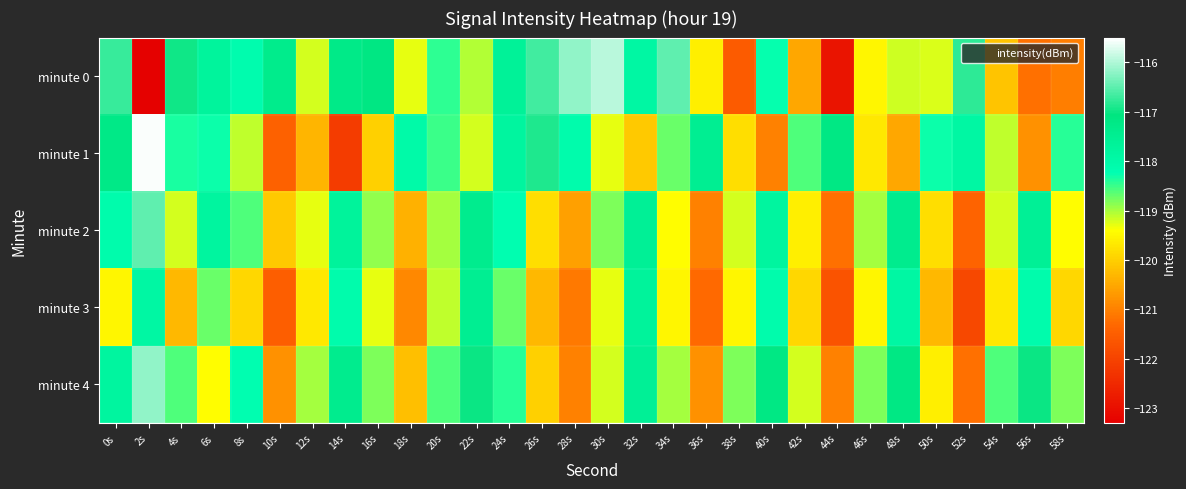

Which has a higher value, 14s or 24s?

14s